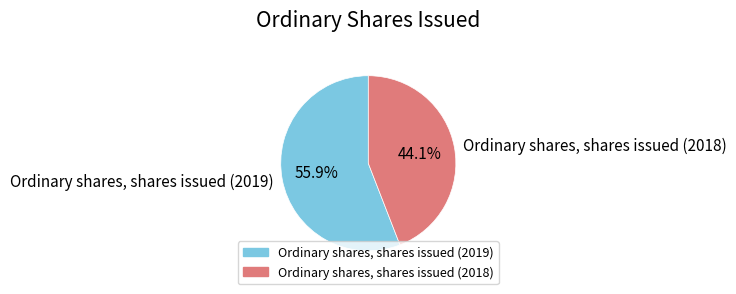

Which has a higher value, Ordinary shares, shares issued (2018) or Ordinary shares, shares issued (2019)?

Ordinary shares, shares issued (2019)